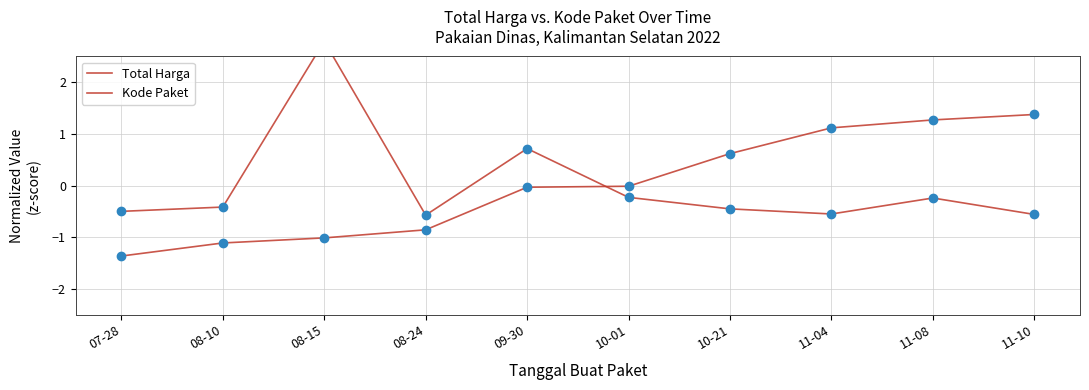

What is the label of the 10th point from the right?

07-28